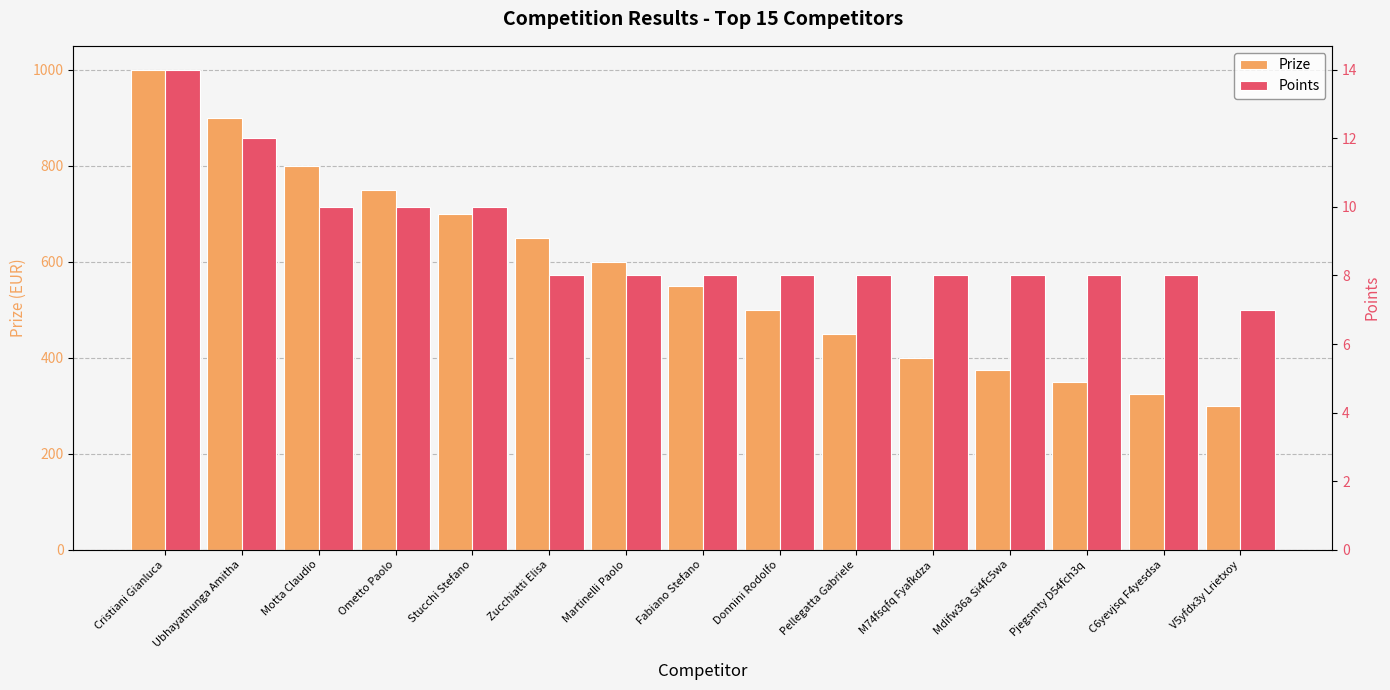

Rank the series by their maximum value, from highest to lowest.

Prize, Points